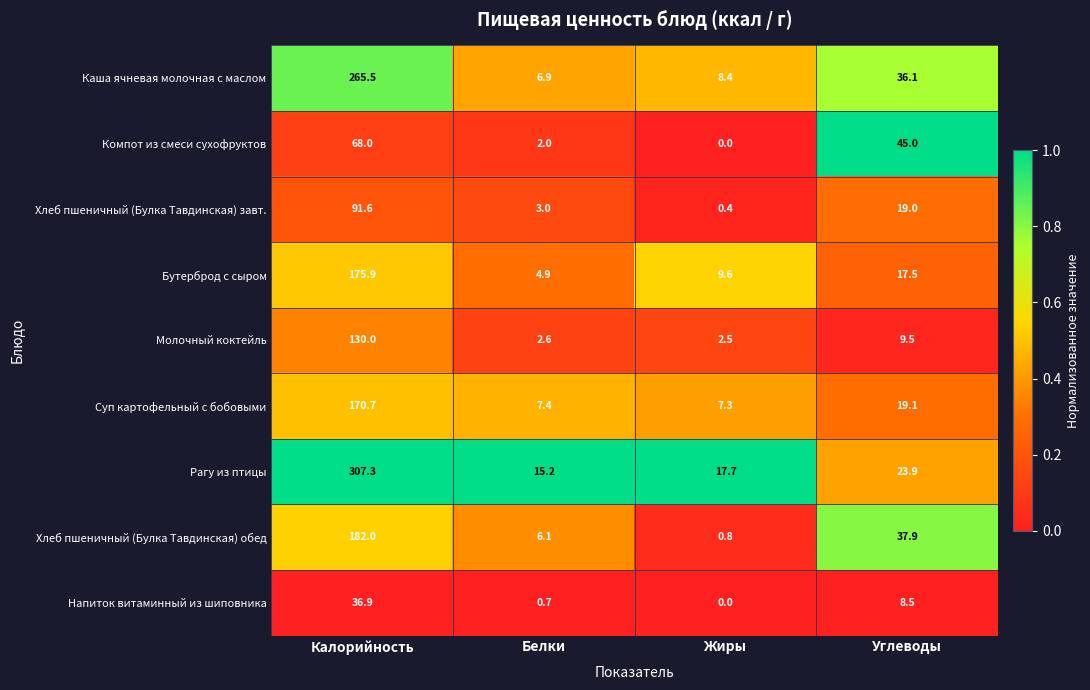

At Белки, list the series in order from largest to smallest.

Рагу из птицы, Суп картофельный с бобовыми, Каша ячневая молочная с маслом, Хлеб пшеничный (Булка Тавдинская) обед, Бутерброд с сыром, Хлеб пшеничный (Булка Тавдинская) завт., Молочный коктейль, Компот из смеси сухофруктов, Напиток витаминный из шиповника